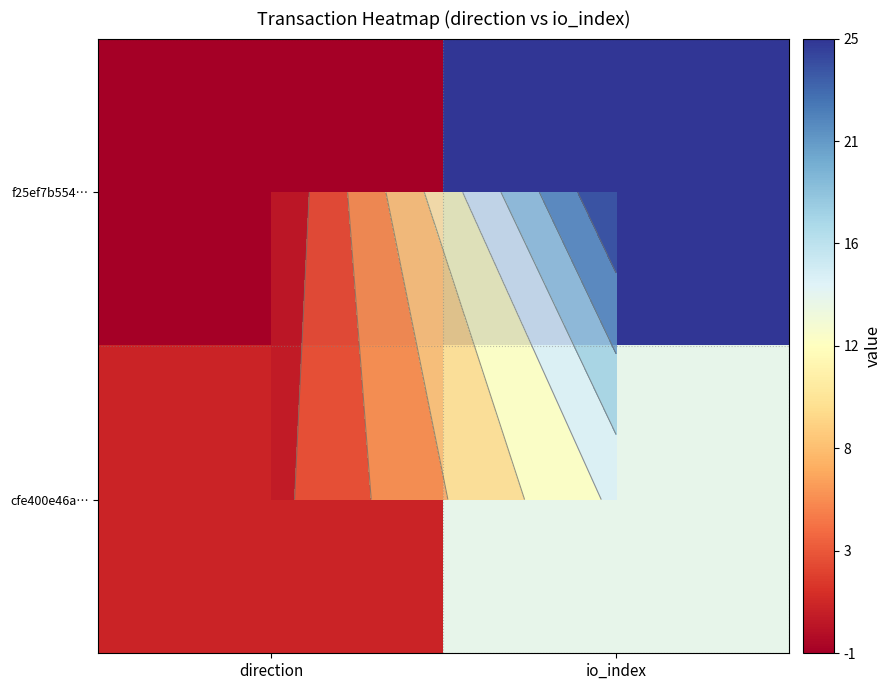

At how many categories does at least one series exceed 9?

1